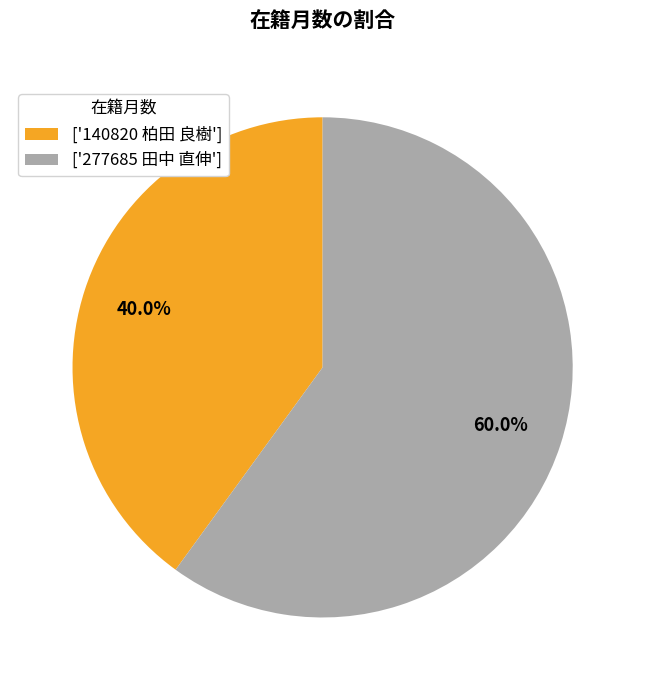

Which category has the smallest portion of the pie?

['140820 柏田 良樹']